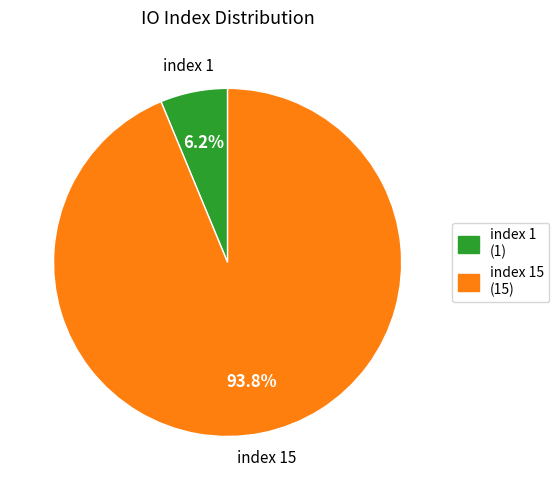

Is there any slice that represents more than half of the pie?

Yes